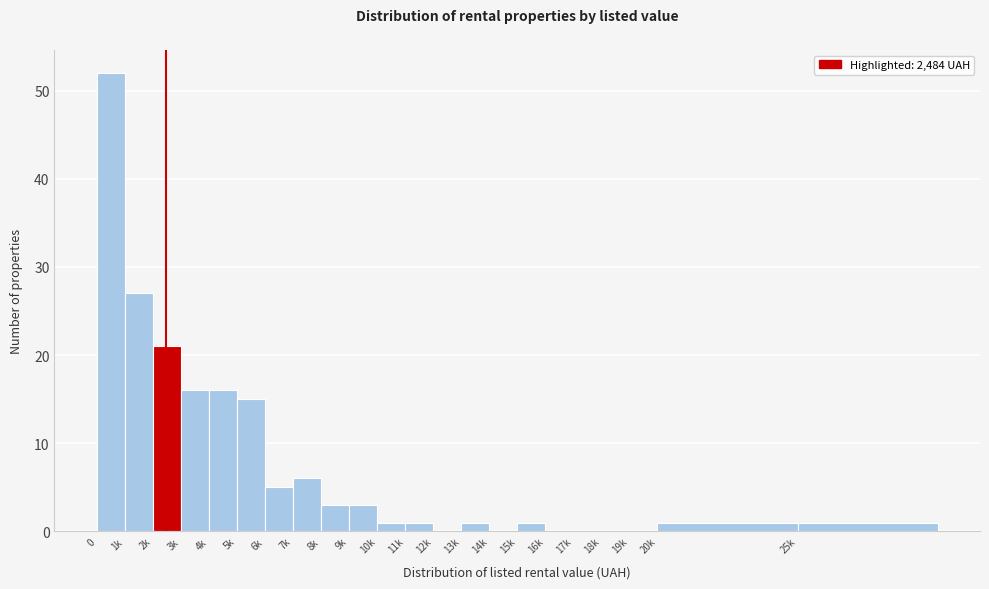

Reading left to right, transcribe all the data shown in this chart.

0=52	1k=27	2k=21	3k=16	4k=16	5k=15	6k=5	7k=6	8k=3	9k=3	10k=1	11k=1	12k=0	13k=1	14k=0	15k=1	16k=0	17k=0	18k=0	19k=0	20k=1	25k=1